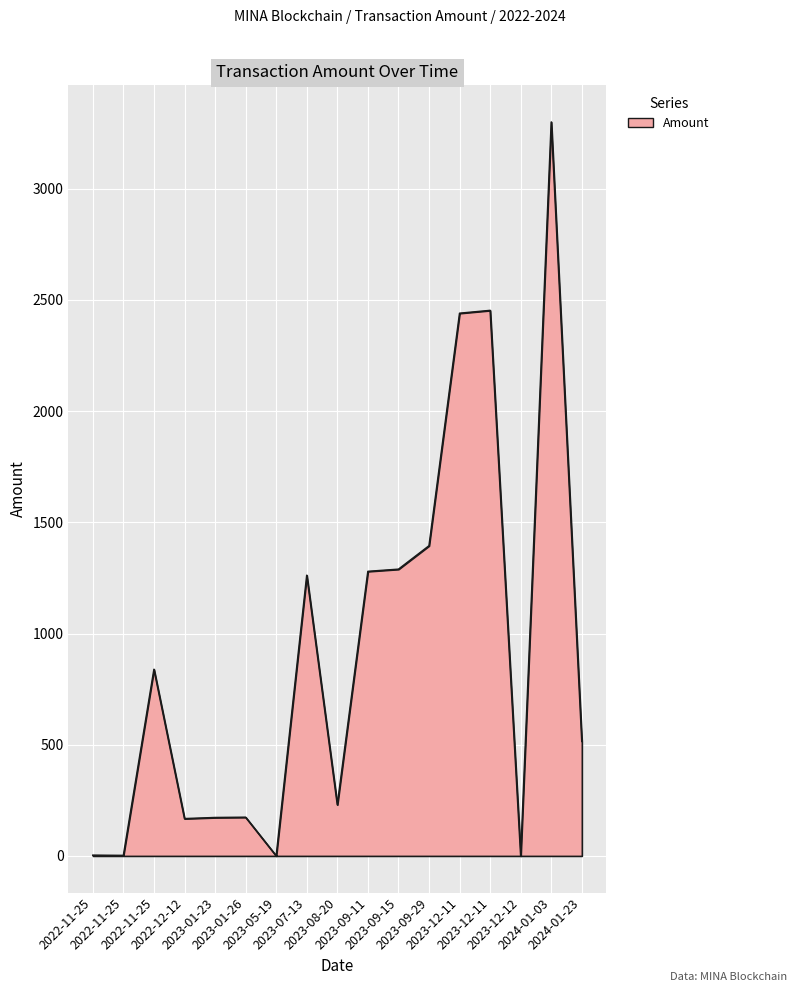

Reading left to right, what are all the values shown in this chart?

3.0	2.0	839.0	167.4	172.4	173.7	0.0	1262.0	229.9	1279.3	1289.0	1394.5	2440.0	2452.7	0.0	3300.0	515.0